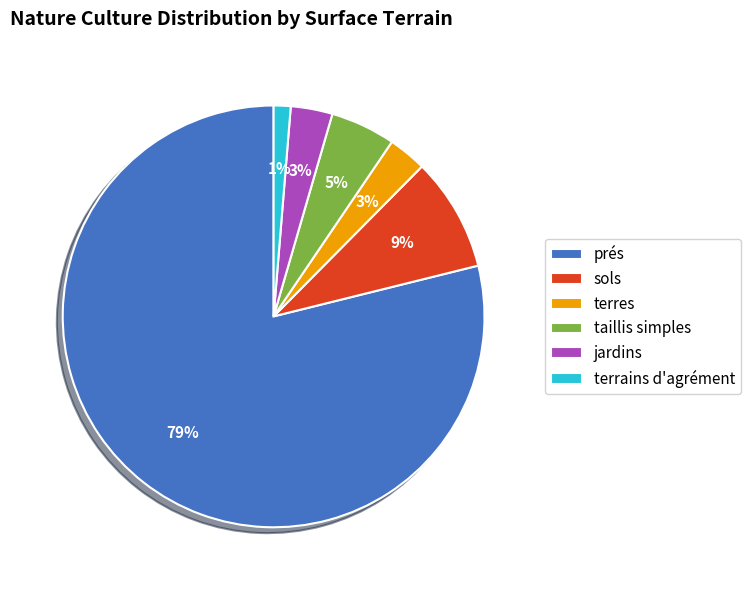

How many slices are in this pie chart?

6